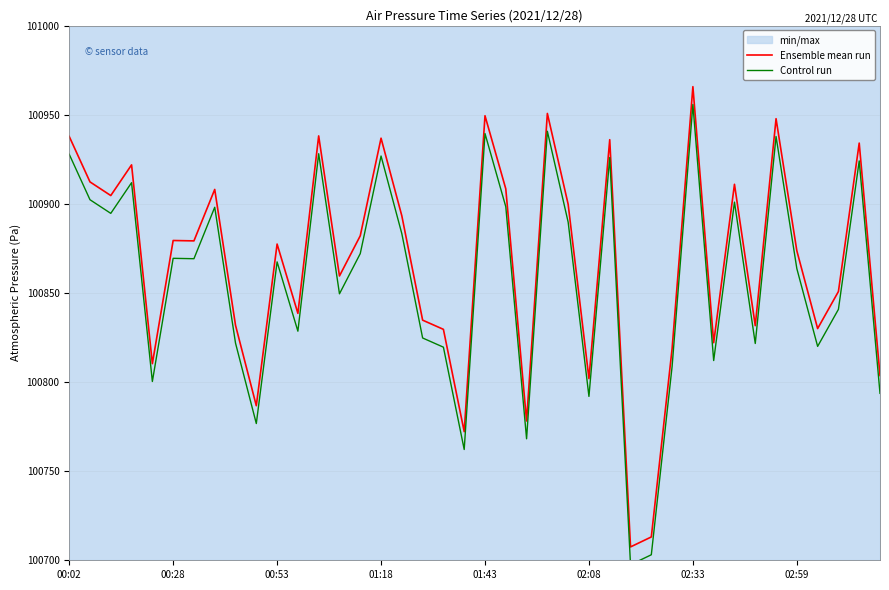

Reading right to left, what are all the values shown in this chart?

Ensemble mean run: 100803.7	100934.1	100850.8	100830.0	100873.6	100947.8	100831.6	100910.9	100822.1	100965.7	100818.7	100713.1	100707.5	100936.0	100801.9	100899.7	100950.7	100778.2	100908.4	100949.4	100772.2	100829.6	100834.7	100893.2	100936.8	100882.1	100859.5	100938.1	100838.5	100877.4	100786.7	100831.8	100908.1	100879.2	100879.4	100810.3	100921.8	100904.6	100912.3	100937.8
Control run: 100793.7	100924.1	100840.8	100820.0	100863.6	100937.8	100821.6	100900.9	100812.1	100955.7	100808.7	100703.1	100697.5	100926.0	100791.9	100889.7	100940.7	100768.2	100898.4	100939.4	100762.2	100819.6	100824.7	100883.2	100926.8	100872.1	100849.5	100928.1	100828.5	100867.4	100776.7	100821.8	100898.1	100869.2	100869.4	100800.3	100911.8	100894.6	100902.3	100927.8